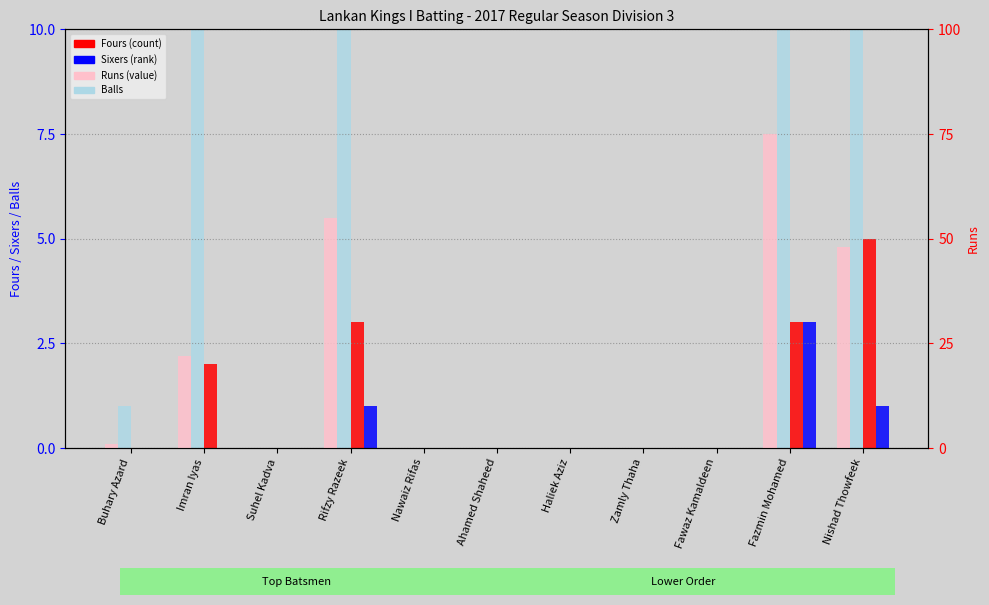

Reading left to right, list all the values displayed in this chart.

Balls: Buhary Azard=1	Imran Iyas=22	Suhel Kadva=0	Rifzy Razeek=55	Nawaiz Rifas=0	Ahamed Shaheed=0	Haliek Aziz=0	Zamly Thaha=0	Fawaz Kamaldeen=0	Fazmin Mohamed=75	Nishad Thowfeek=48
Fours: Buhary Azard=0	Imran Iyas=2	Suhel Kadva=0	Rifzy Razeek=3	Nawaiz Rifas=0	Ahamed Shaheed=0	Haliek Aziz=0	Zamly Thaha=0	Fawaz Kamaldeen=0	Fazmin Mohamed=3	Nishad Thowfeek=5
Sixers: Buhary Azard=0	Imran Iyas=0	Suhel Kadva=0	Rifzy Razeek=1	Nawaiz Rifas=0	Ahamed Shaheed=0	Haliek Aziz=0	Zamly Thaha=0	Fawaz Kamaldeen=0	Fazmin Mohamed=3	Nishad Thowfeek=1
Runs: Buhary Azard=1	Imran Iyas=22	Suhel Kadva=0	Rifzy Razeek=55	Nawaiz Rifas=0	Ahamed Shaheed=0	Haliek Aziz=0	Zamly Thaha=0	Fawaz Kamaldeen=0	Fazmin Mohamed=75	Nishad Thowfeek=48